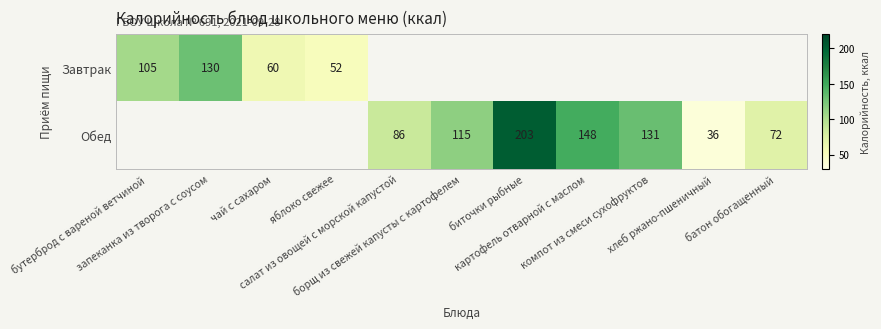

Rank the series by their maximum value, from highest to lowest.

Обед, Завтрак